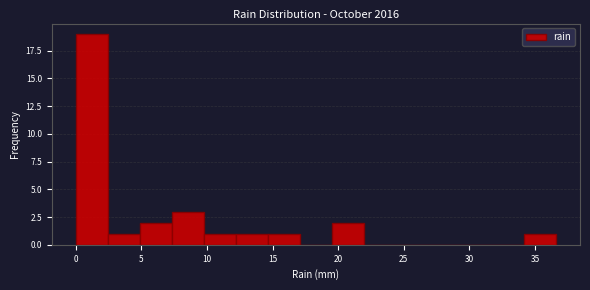

Which range on the x-axis has the tallest bar?

0.0 to 2.5